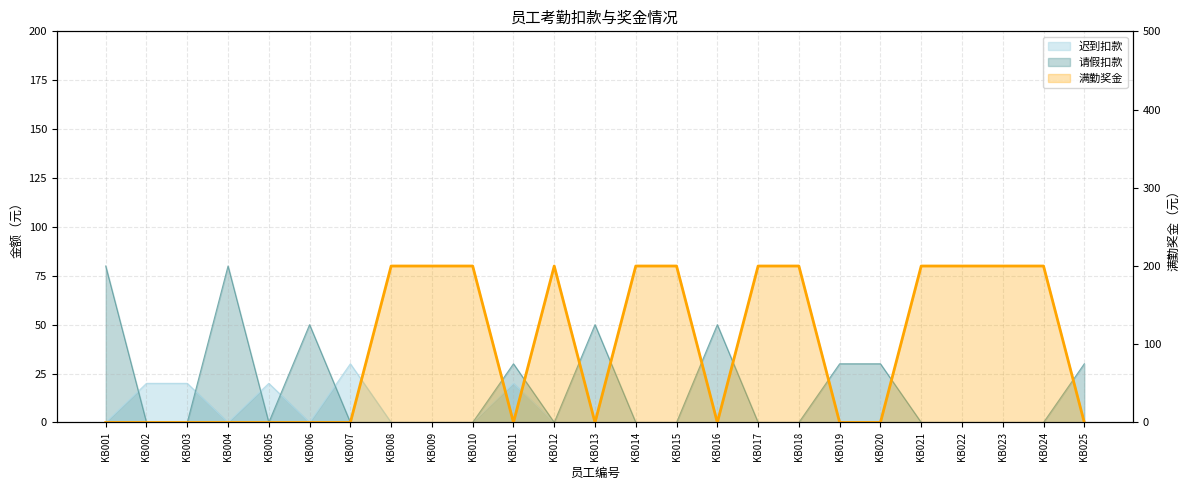

What is the difference between the maximum and second lowest values?

200